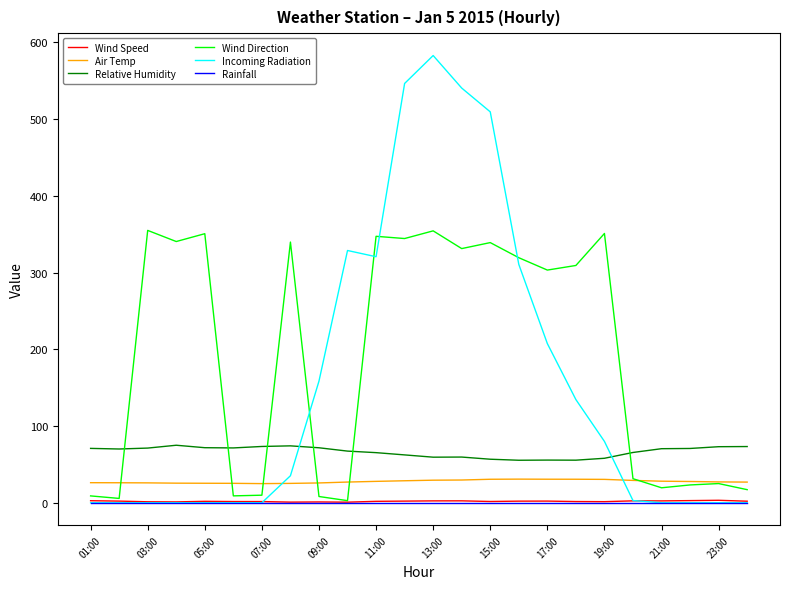

Which series has the largest total across all categories?

Wind Direction